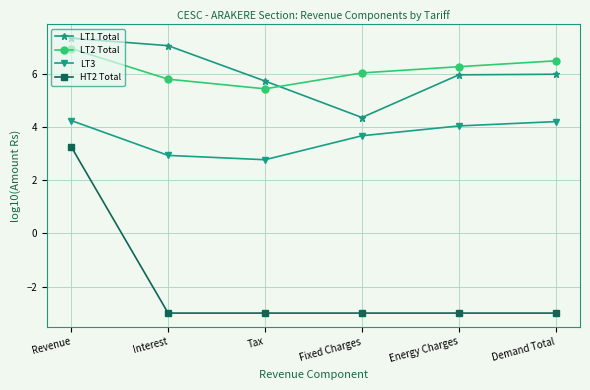

What is the label of the 6th point from the right?

Revenue